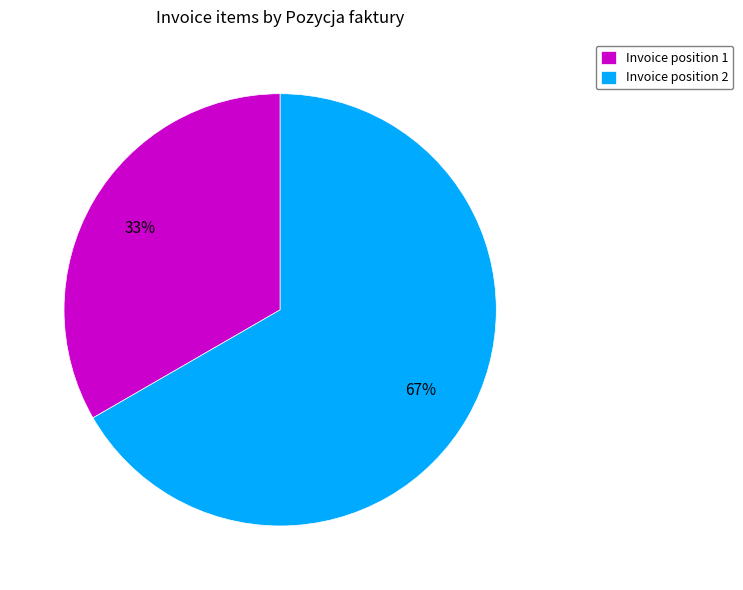

To the nearest percent, what is the combined percentage of Invoice position 1 and Invoice position 2?

100%